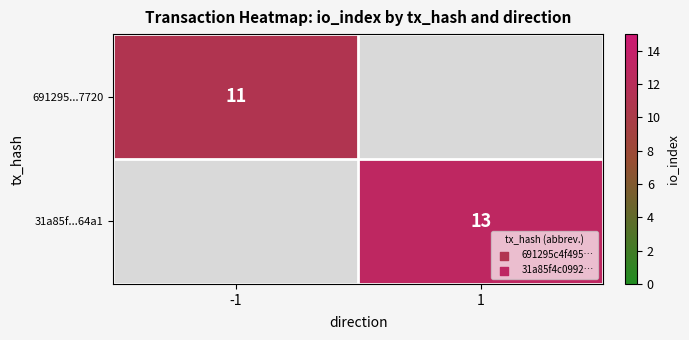

Is it true that 31a85f...64a1 equals 13 at 1?

True